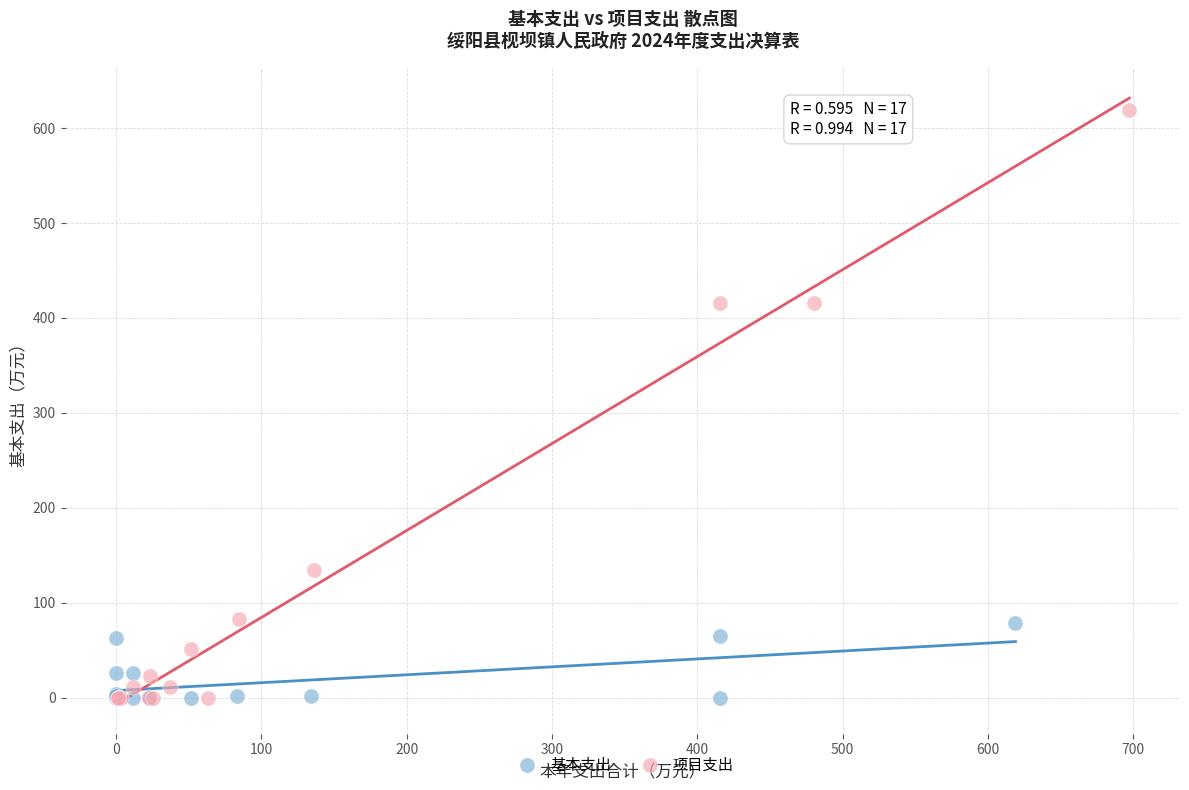

Which series reaches the maximum Y coordinate?

项目支出